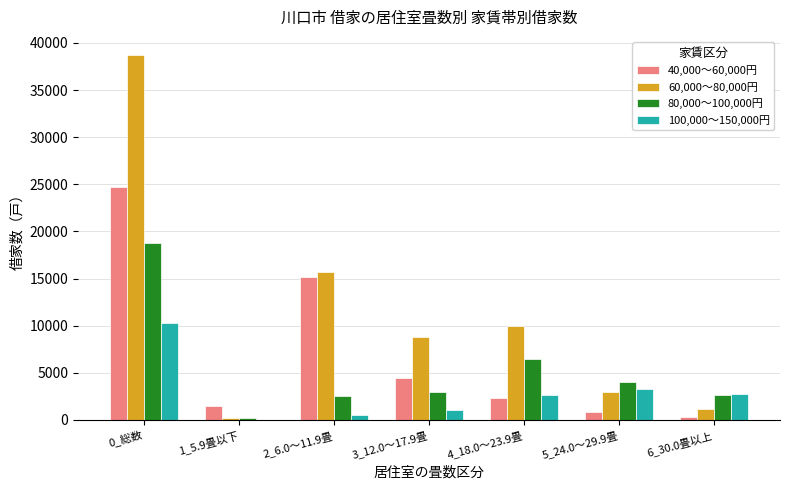

What is the total value across all series at 6_30.0畳以上?

6820